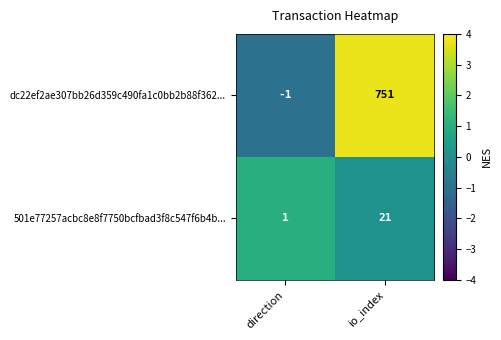

At which label does dc22ef2ae307bb26d359c490fa1c0bb2b88f362... reach its minimum?

direction